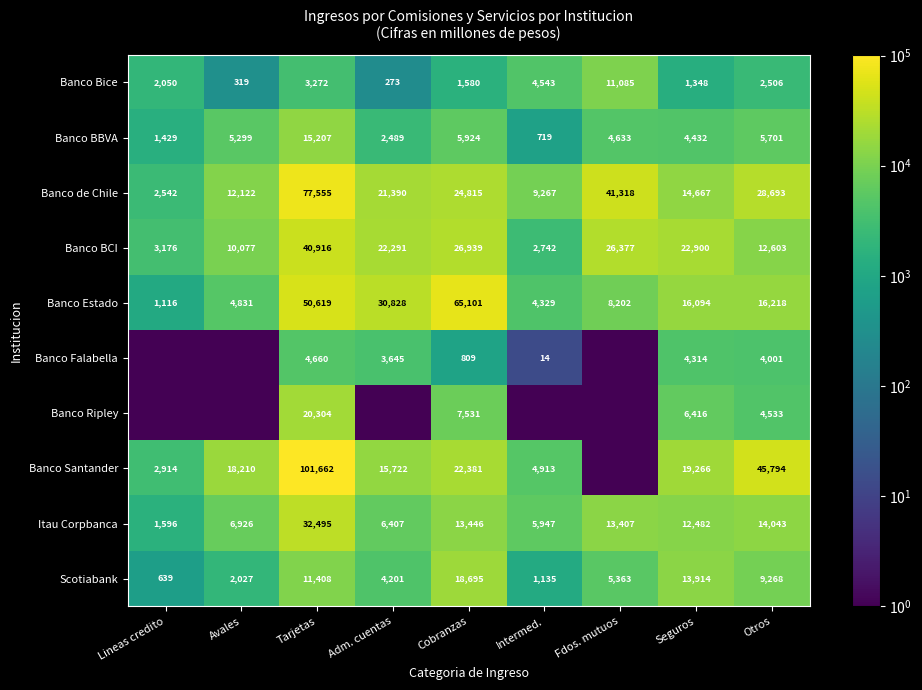

What is the difference between the highest and lowest values at Intermed.?

9266